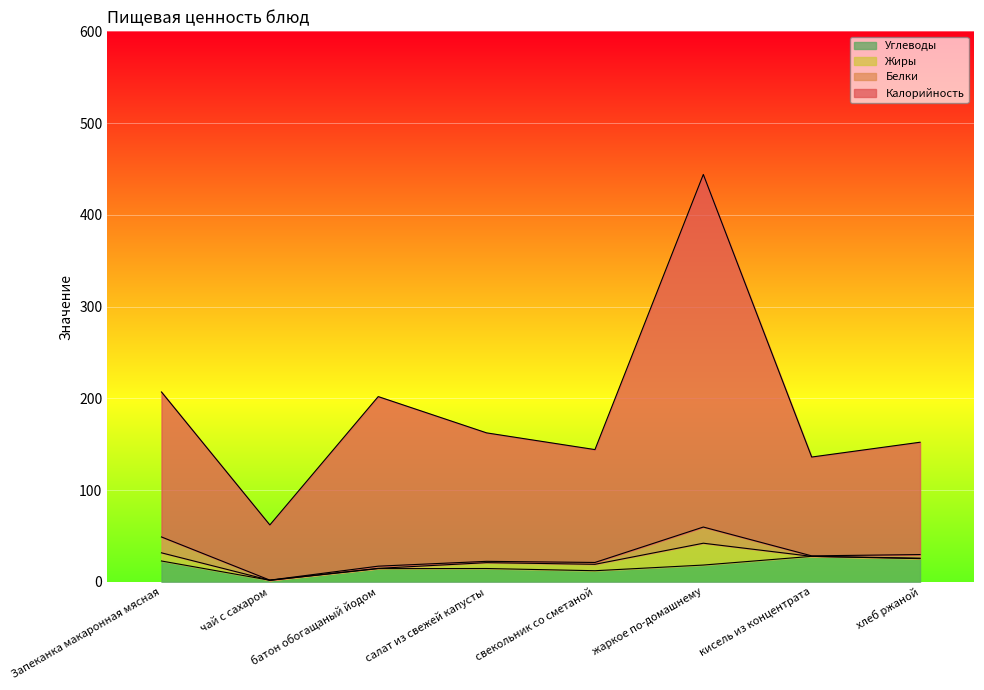

List the labels in order of Углеводы value, largest first.

кисель из концентрата, хлеб ржаной, Запеканка макаронная мясная, жаркое по-домашнему, салат из свежей капусты, батон обогащаный йодом, свекольник со сметаной, чай с сахаром